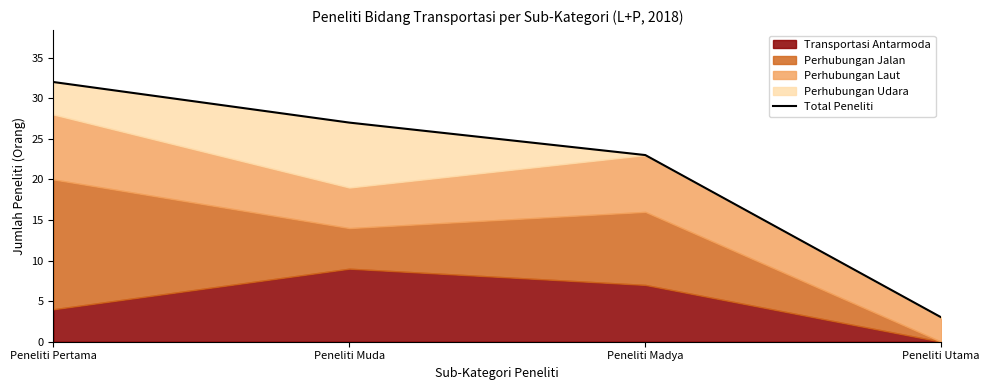

What is the approximate value at Peneliti Pertama, to the nearest 5?

30